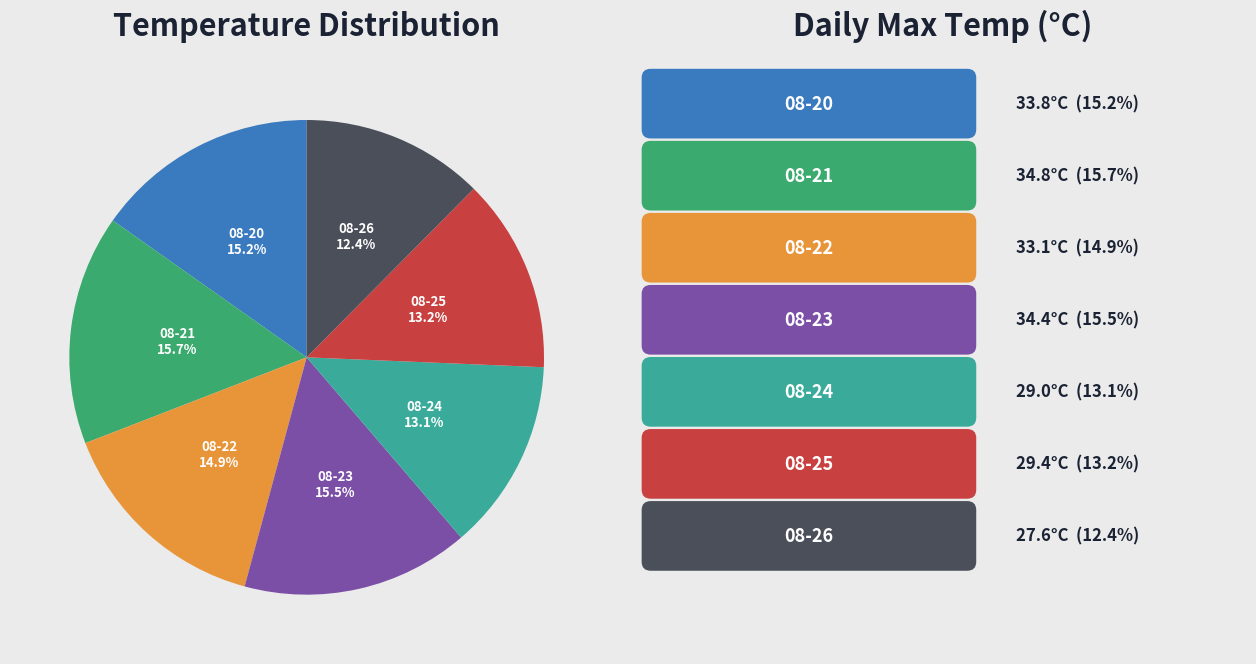

Does any single category account for the majority?

No